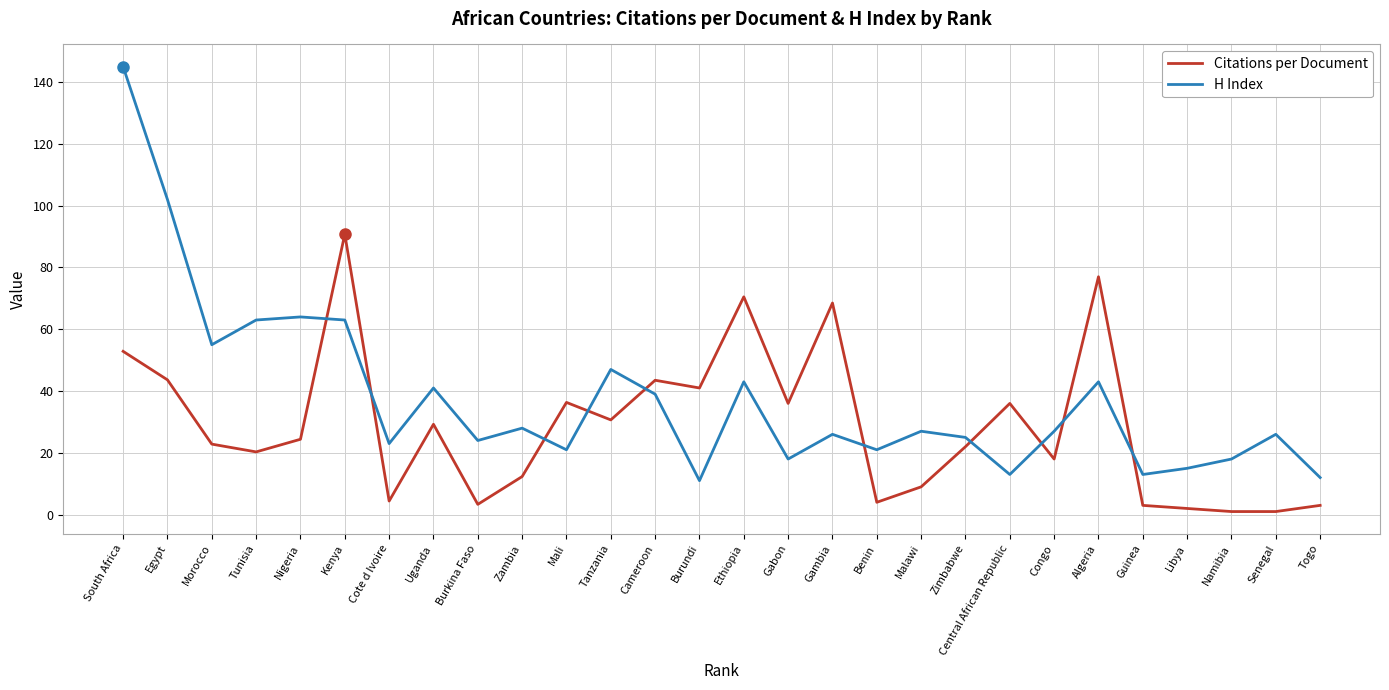

What is the difference between the highest and lowest values at Gabon?

18.0